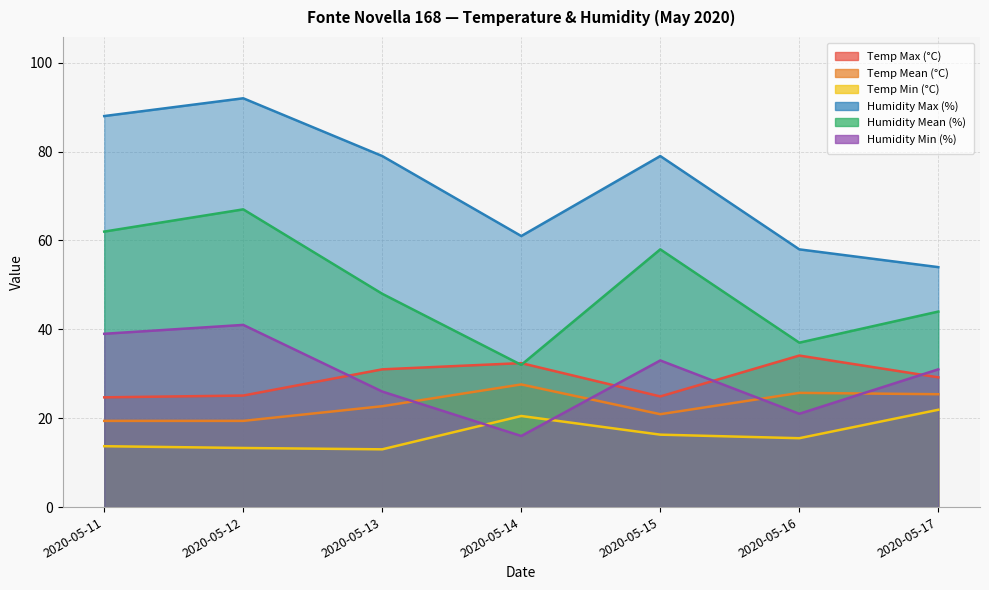

How many data points in Humidity Min (%) are less than 31?

3